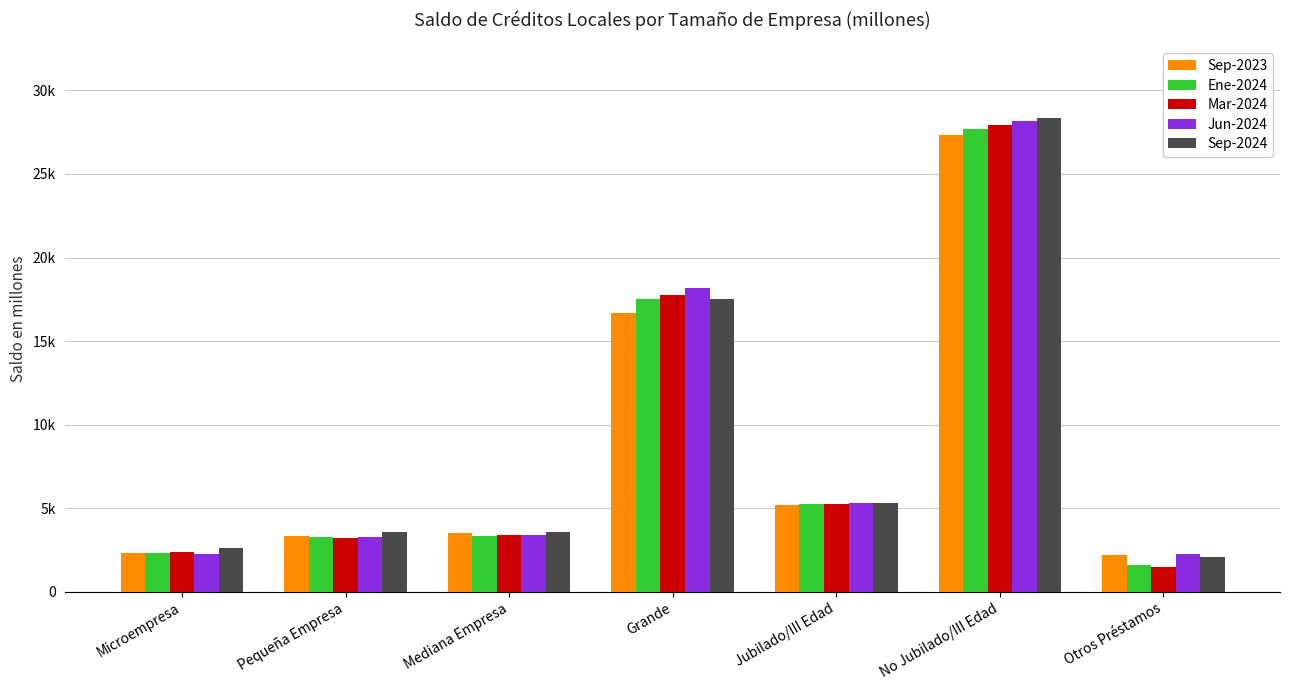

What is the value of the Sep-2024 bar at the 6th from the left?

28368.4